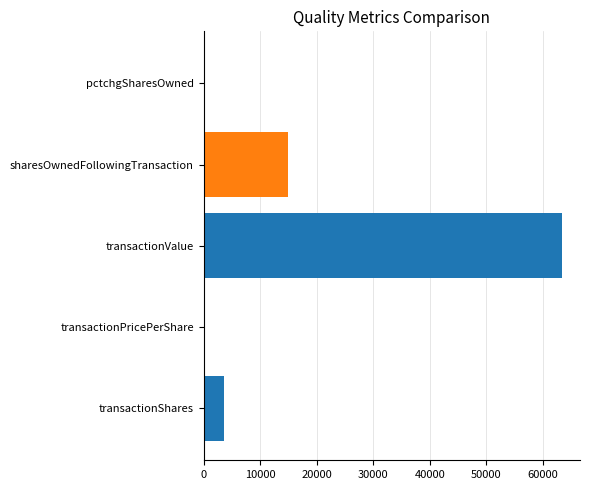

What is the average value of the pctchgSharesOwned series?

23.0